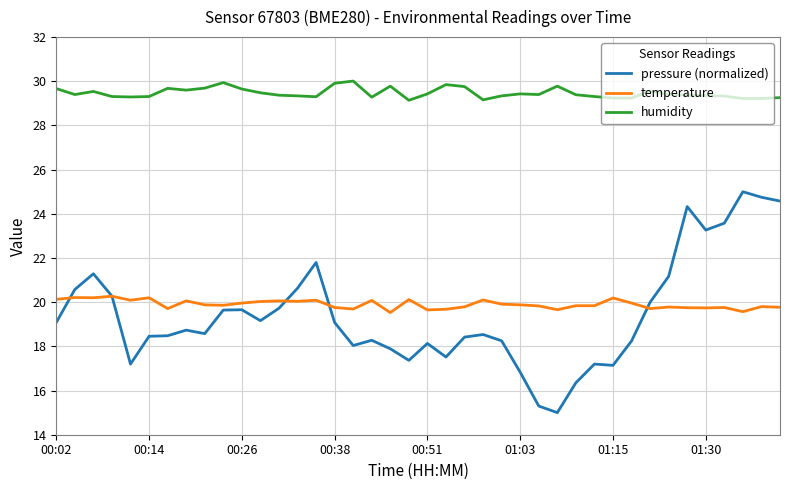

Which series has the largest range (max minus min)?

pressure (normalized)